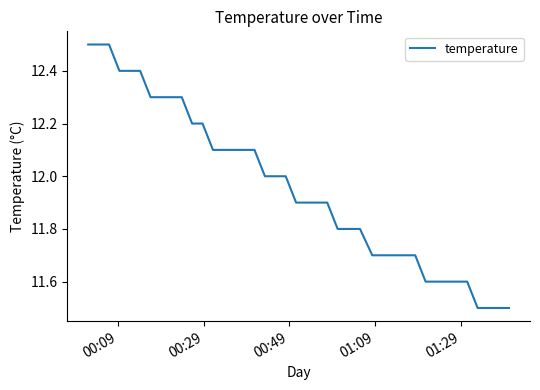

What is the difference between the maximum and minimum values?

1.0